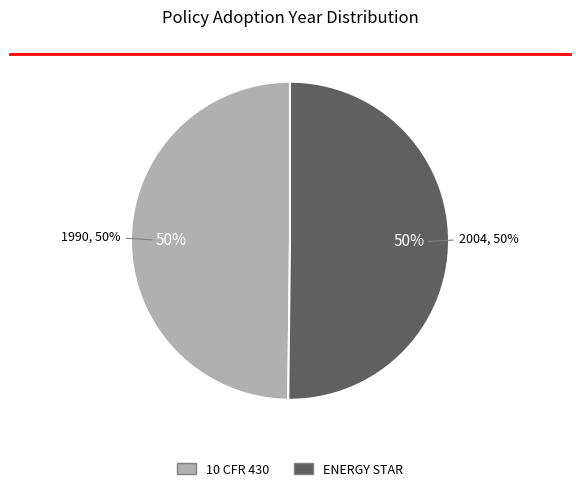

Count the number of slices in the pie.

2